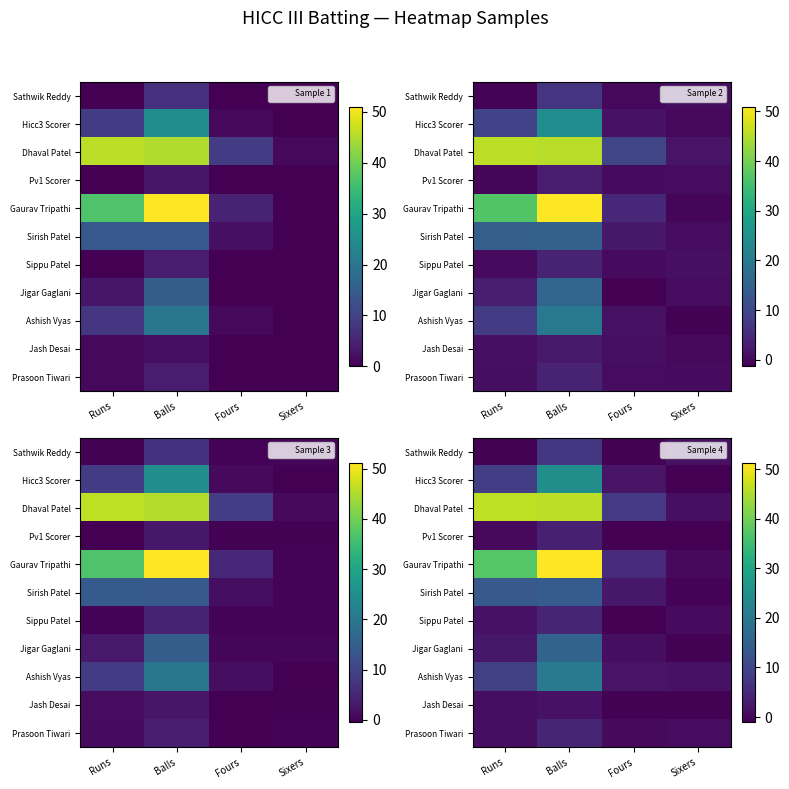

What is the approximate value of Sirish Patel at Balls?

14.2